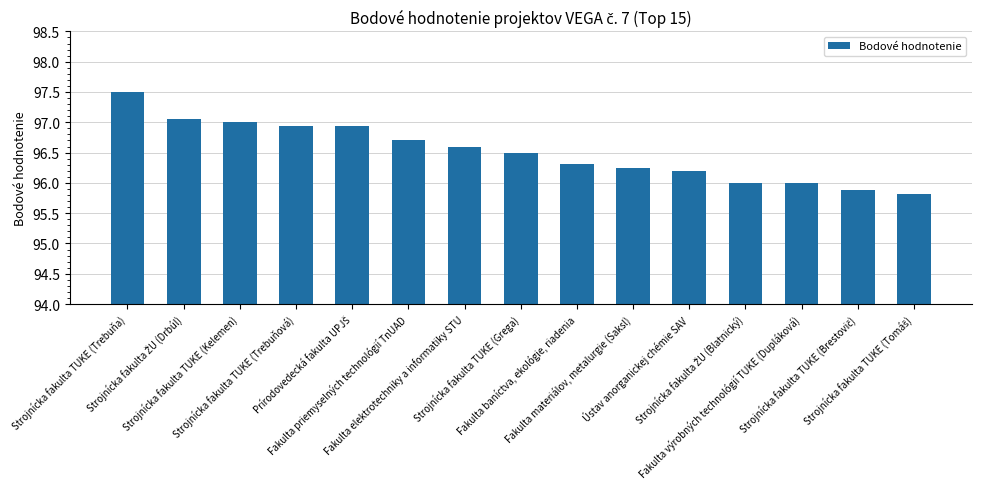

Count the number of data series in this chart.

1